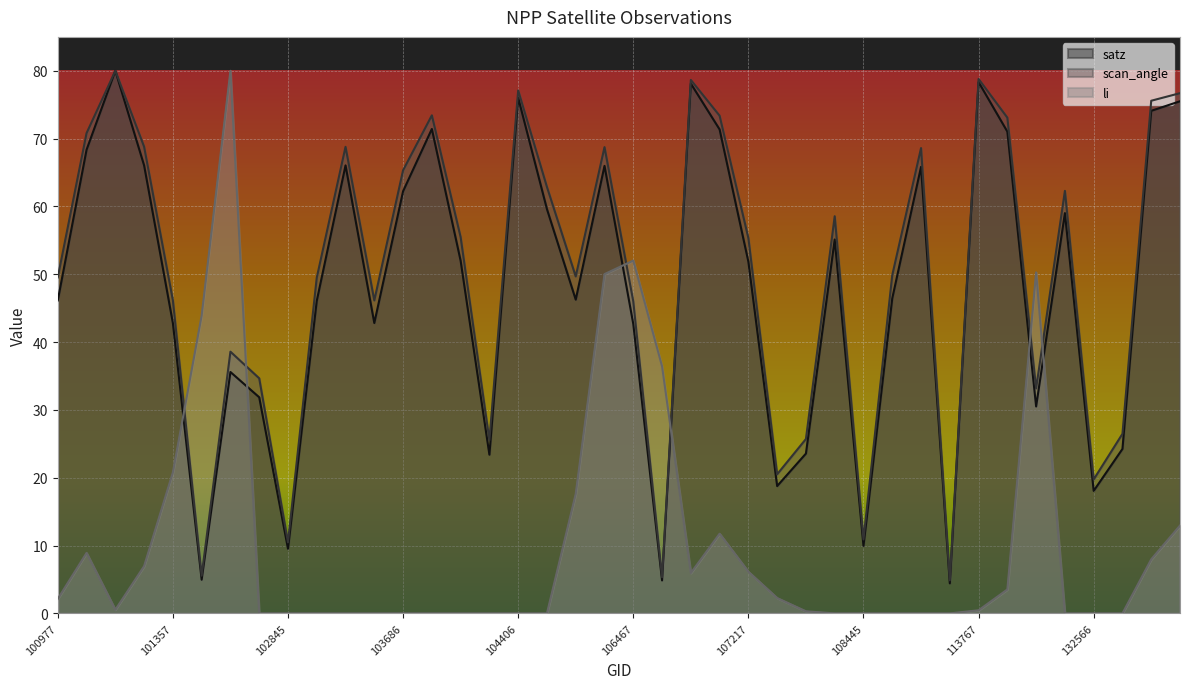

What is the spread (max minus min) of values at 102845?

10.5